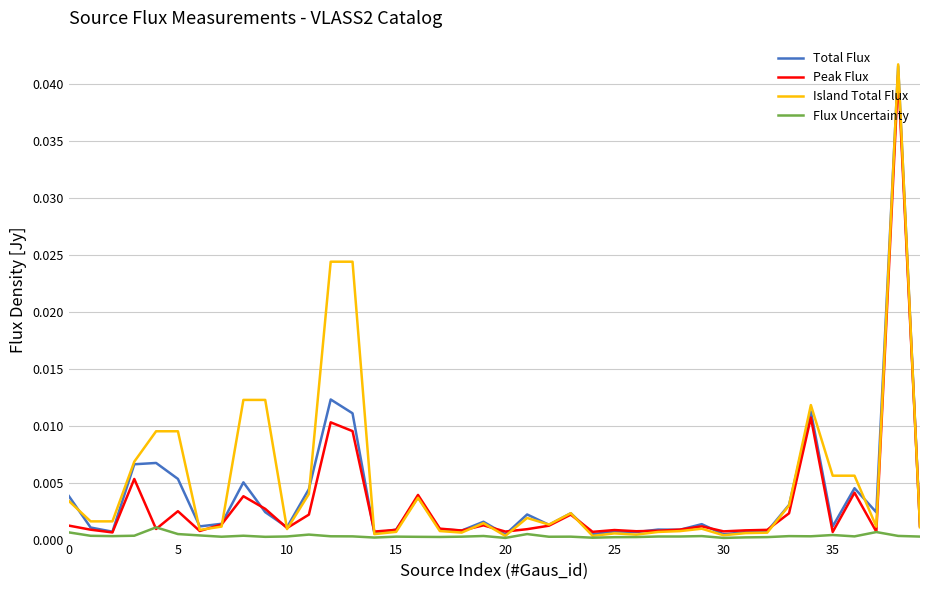

Which series has the widest spread of values?

Island Total Flux